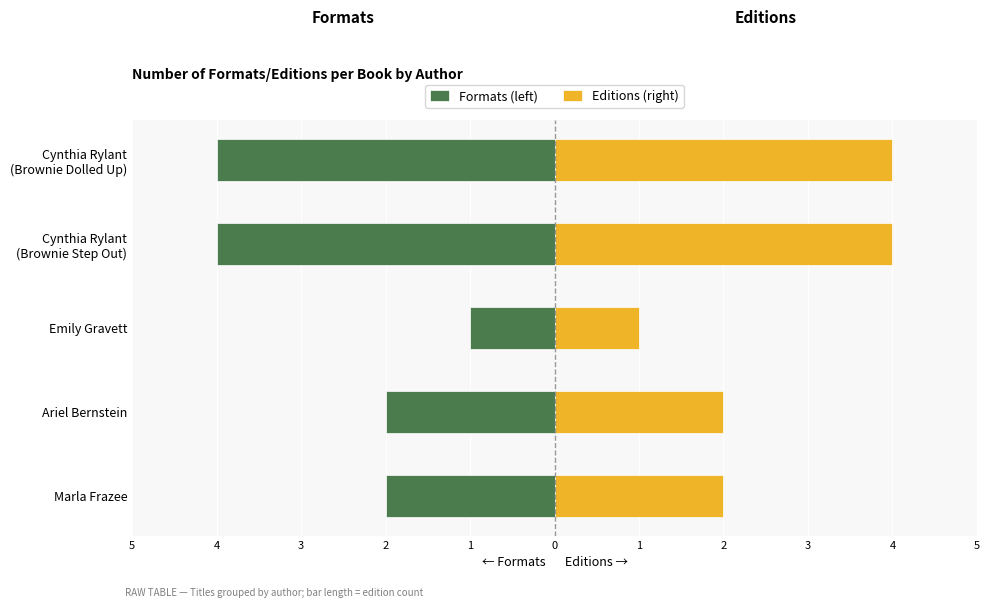

List the series in order of their peak value, lowest first.

Formats (left), Editions (right)